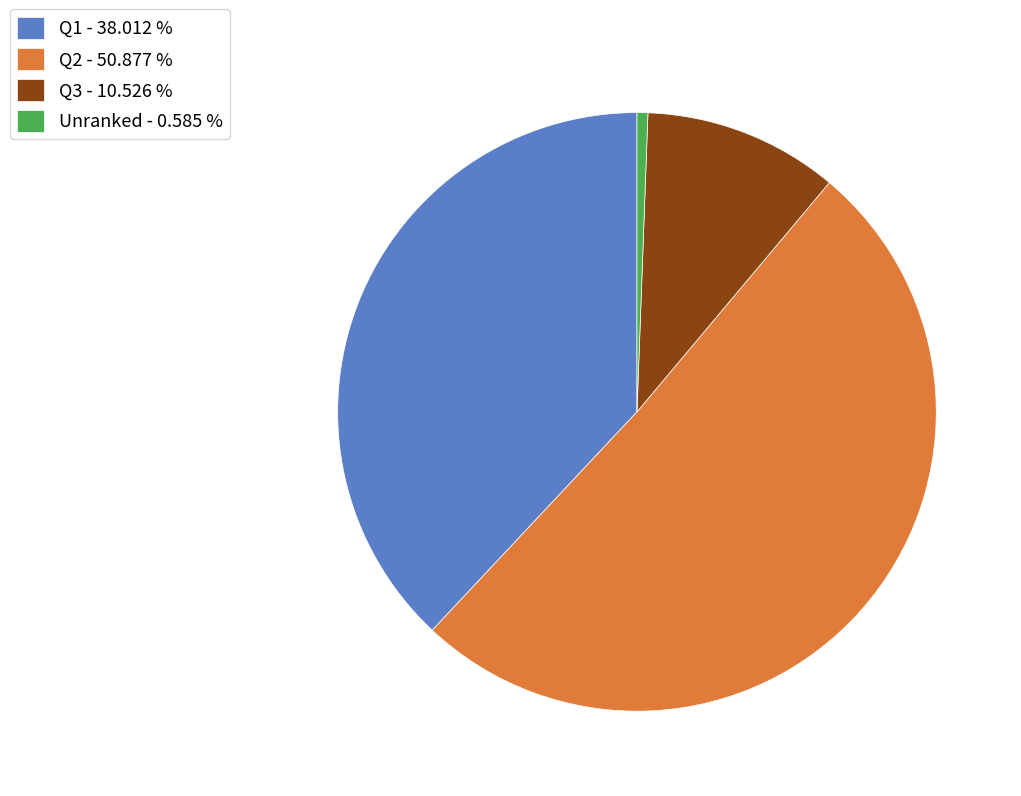

Which slice is the largest?

Q2 - 50.877 %